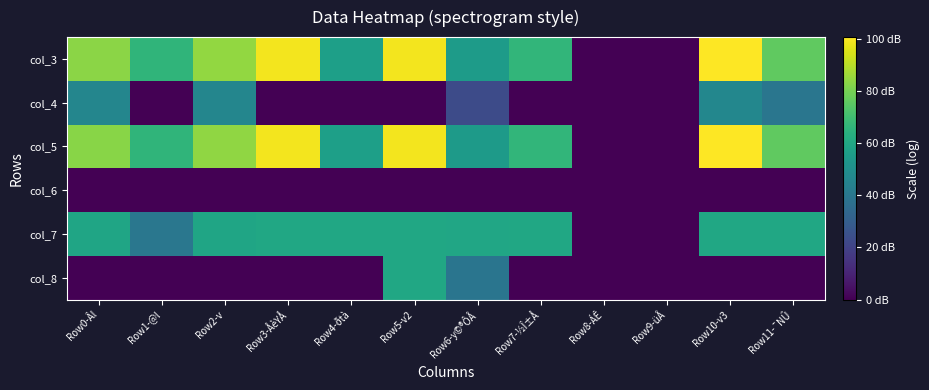

What is the total value across all series at Row11-¯NÛ?

251.9